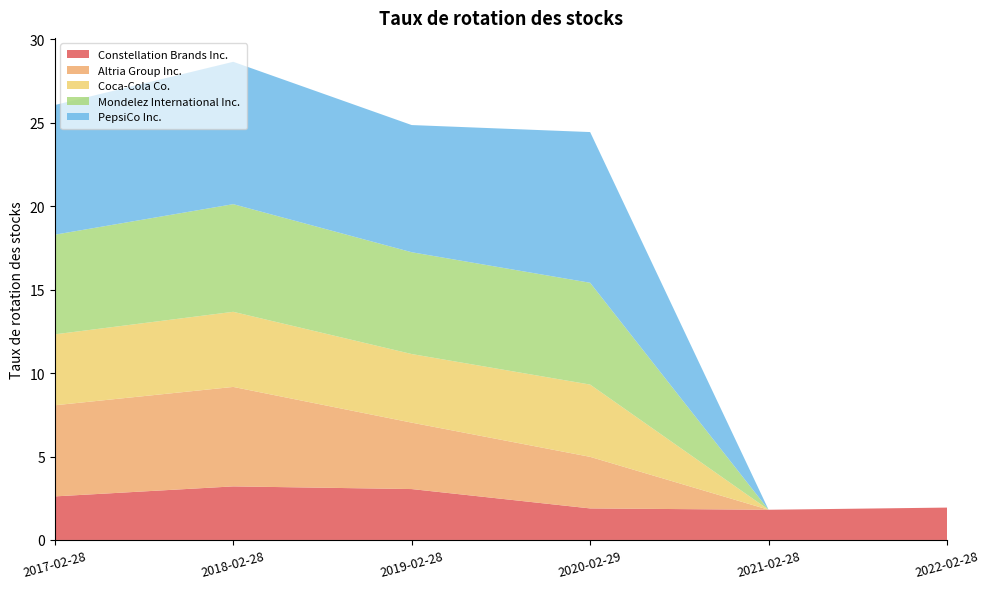

Reading left to right, extract all data points from this chart.

Constellation Brands Inc.: 2.6	3.2	3.0	1.9	1.8	1.9
Altria Group Inc.: 5.5	6.0	4.0	3.1	0.0	0.0
Coca-Cola Co.: 4.2	4.5	4.1	4.3	0.0	0.0
Mondelez International Inc.: 6.0	6.5	6.1	6.1	0.0	0.0
PepsiCo Inc.: 7.8	8.5	7.6	9.0	0.0	0.0